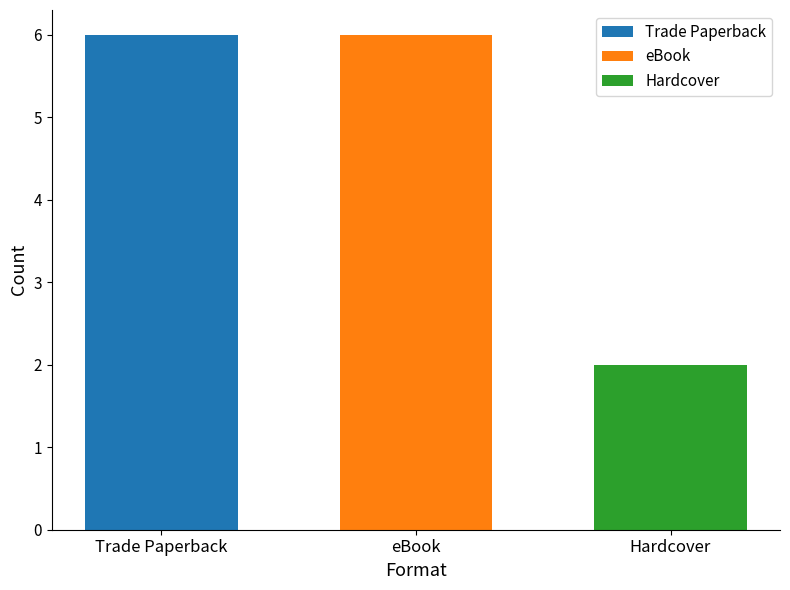

What is the label of the 2nd bar from the left?

eBook